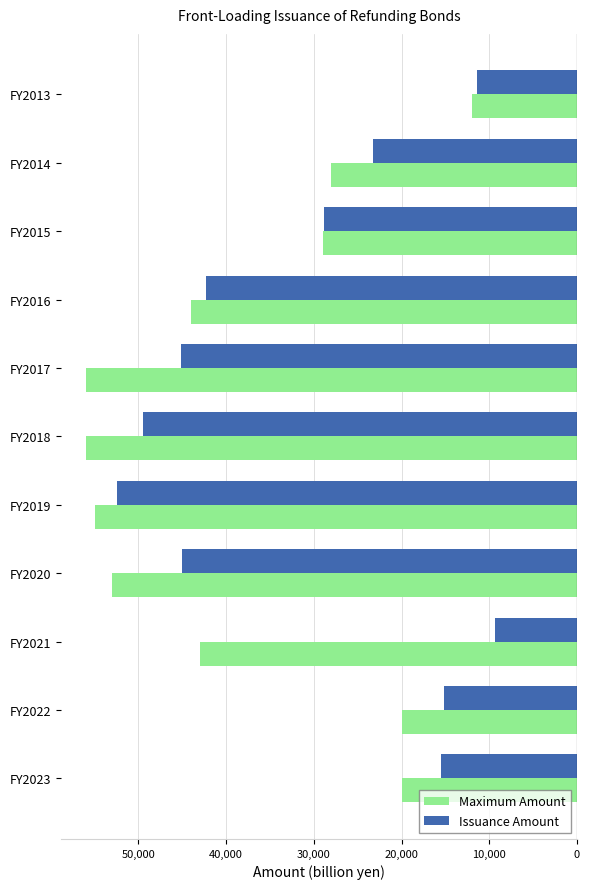

What are all the series names shown in the legend?

Maximum Amount, Issuance Amount